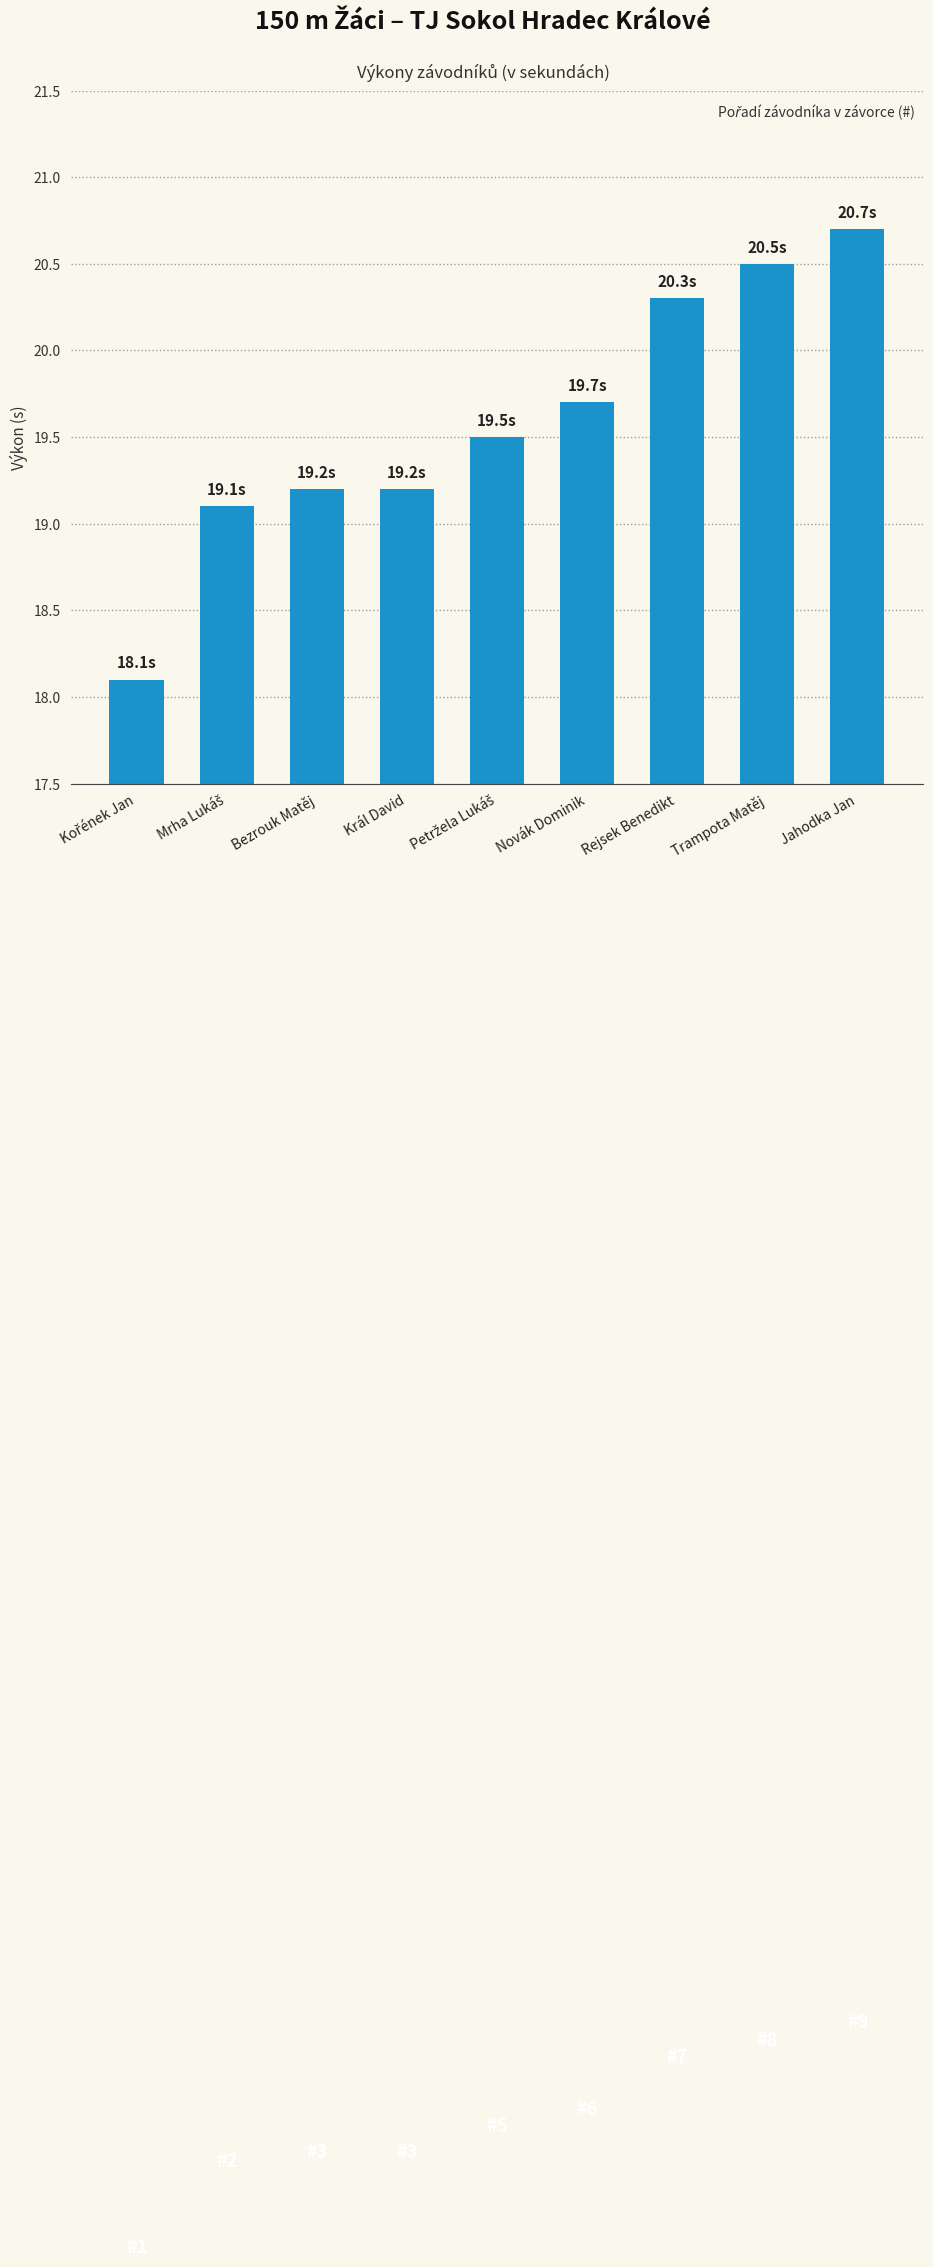

Approximately how many times larger is the value at Trampota Matěj compared to Bezrouk Matěj?

1.1